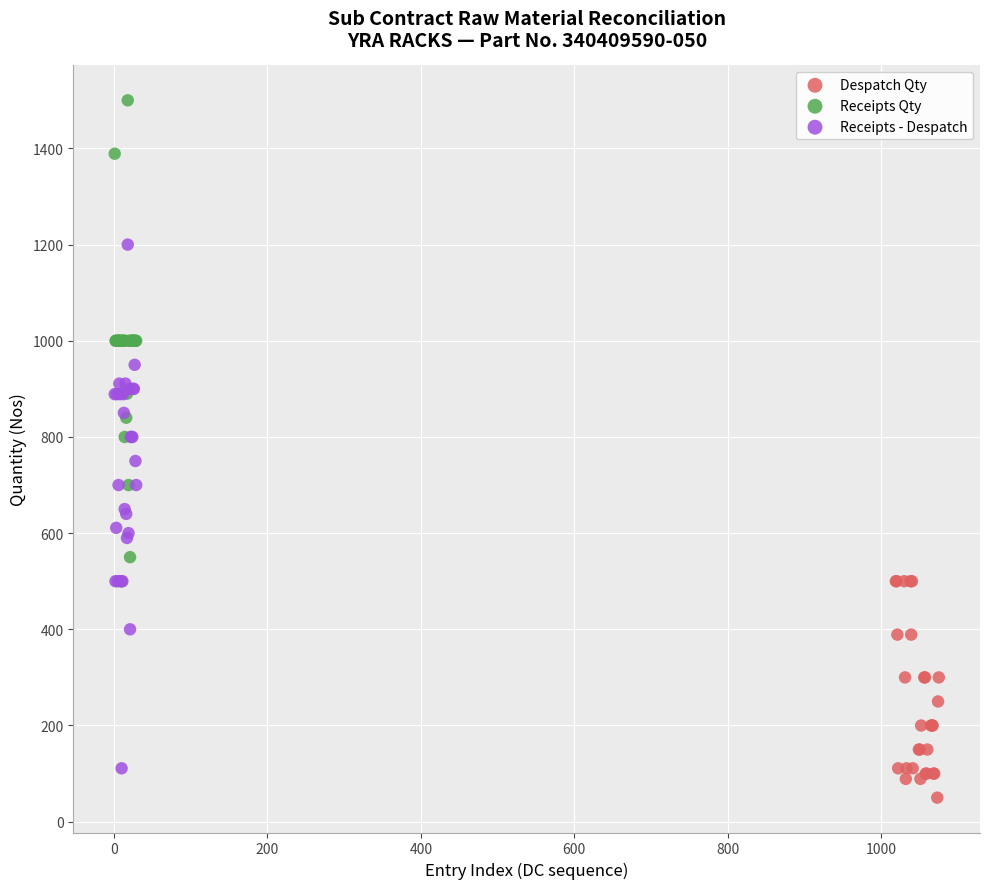

Which series reaches the maximum Y coordinate?

Receipts Qty